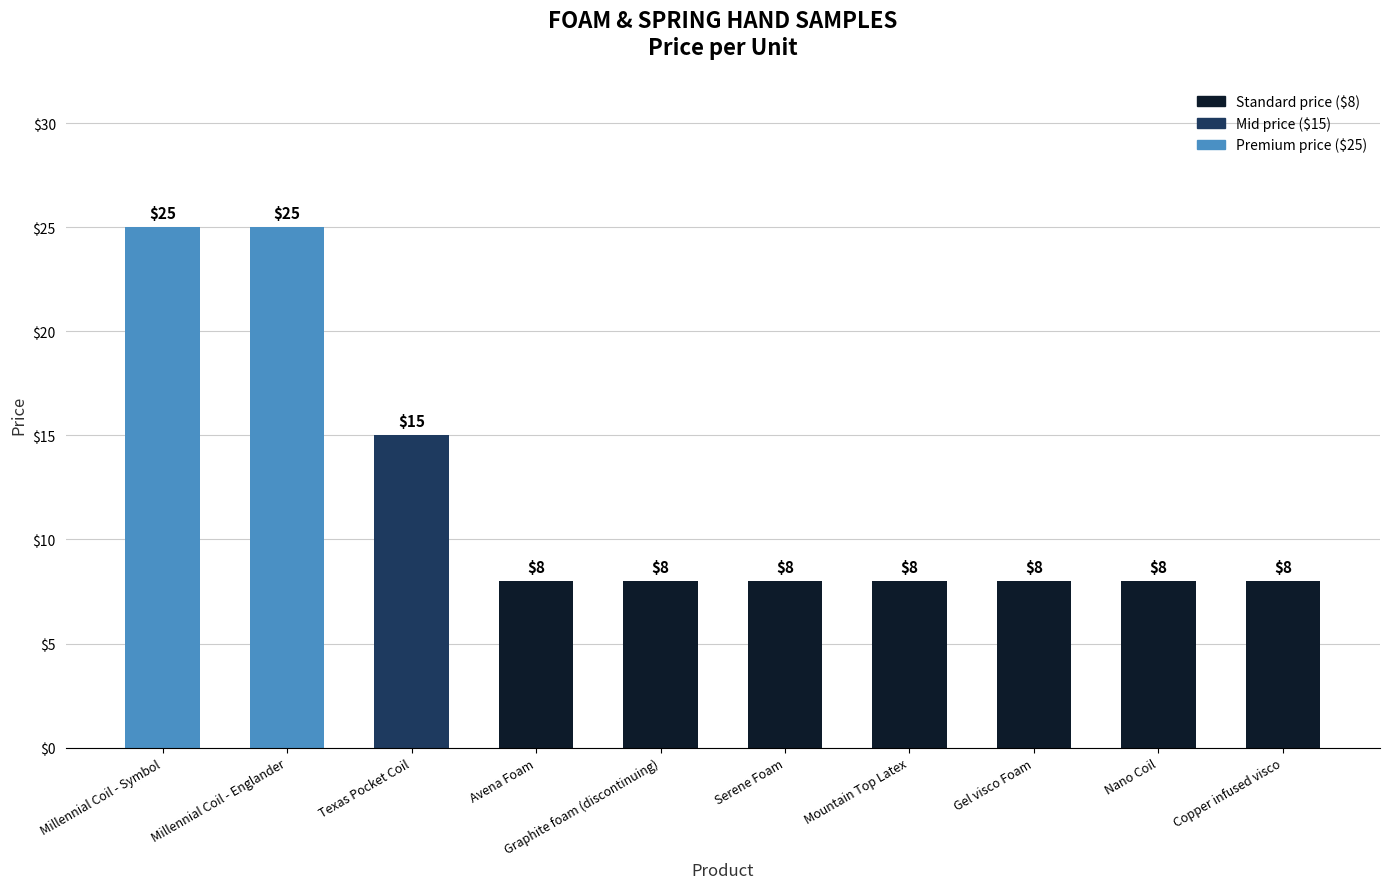

True or false: the data shows 15 at Texas Pocket Coil.

True